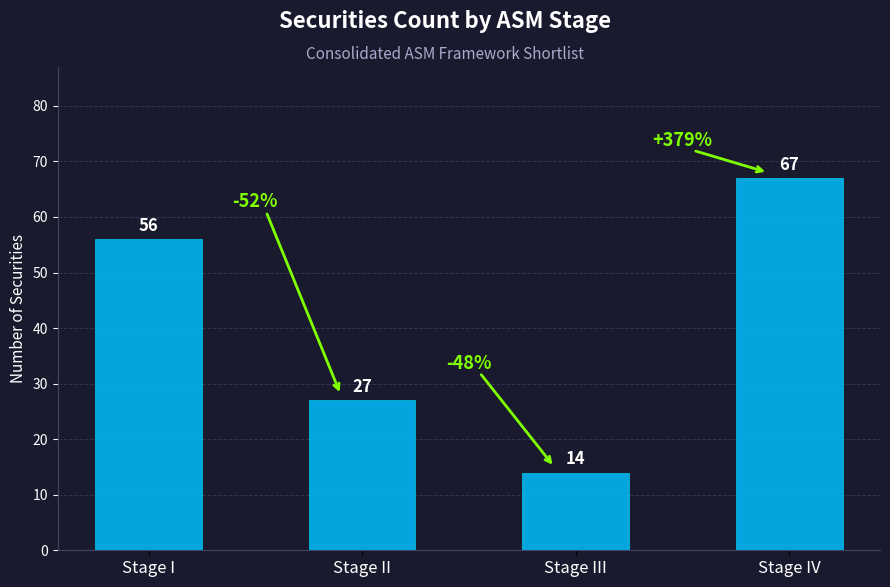

What is the sum of the values at Stage IV and Stage I?

123